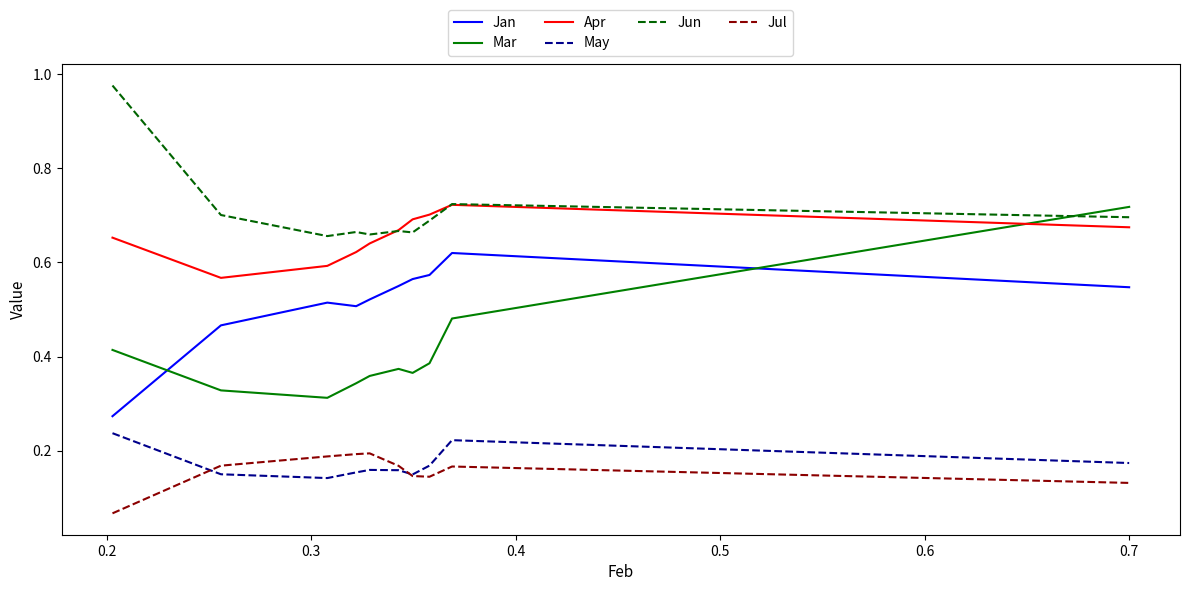

At how many categories does at least one series exceed 0?

10